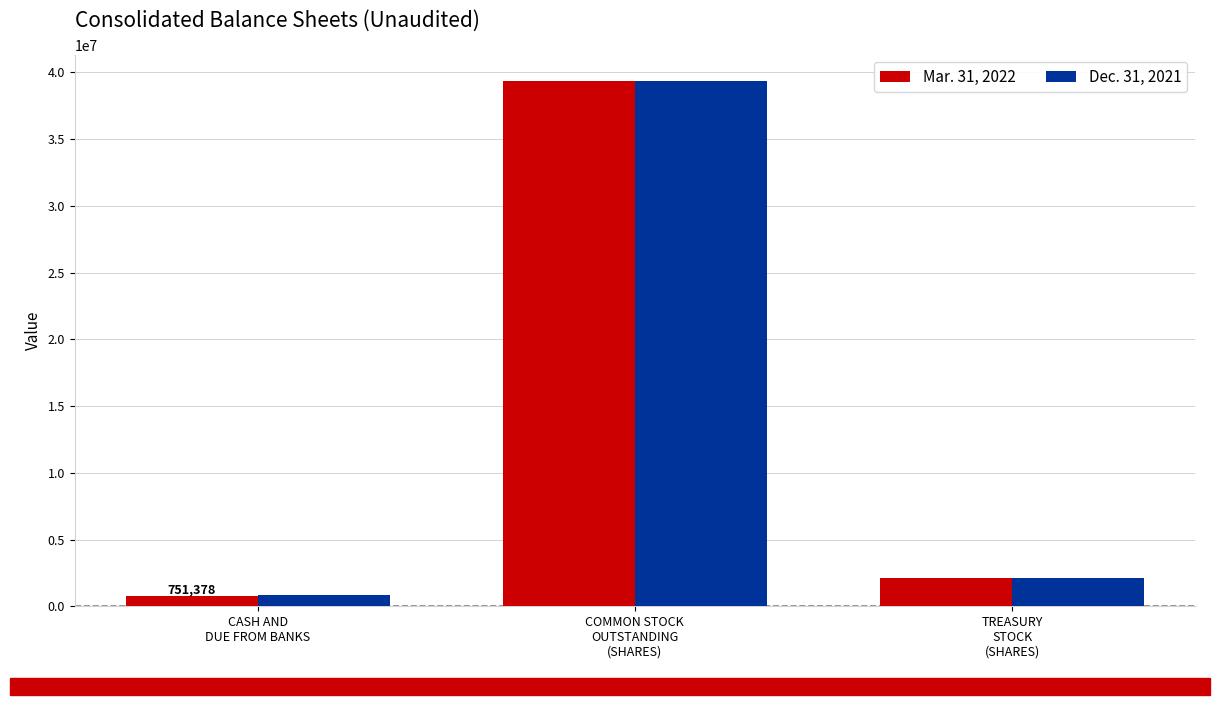

At which category does the chart reach its peak across all series?

COMMON STOCK
OUTSTANDING
(SHARES)